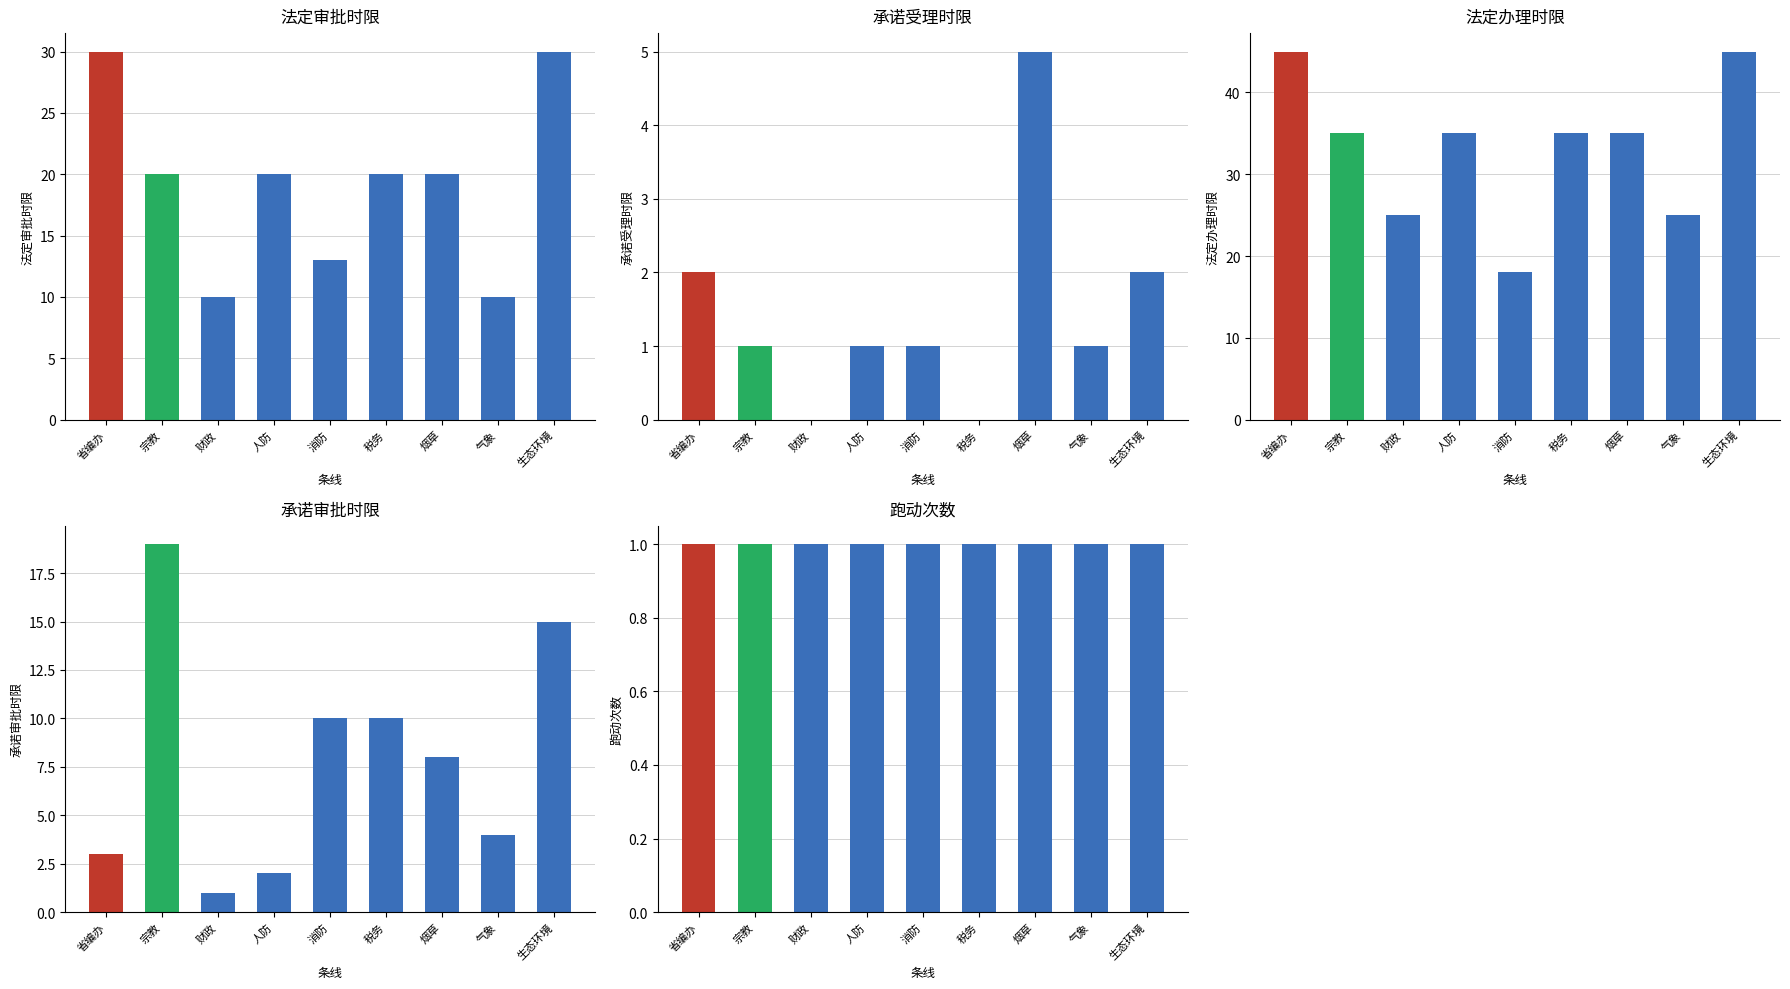

What is the average value of the 承诺审批时限 series?

8